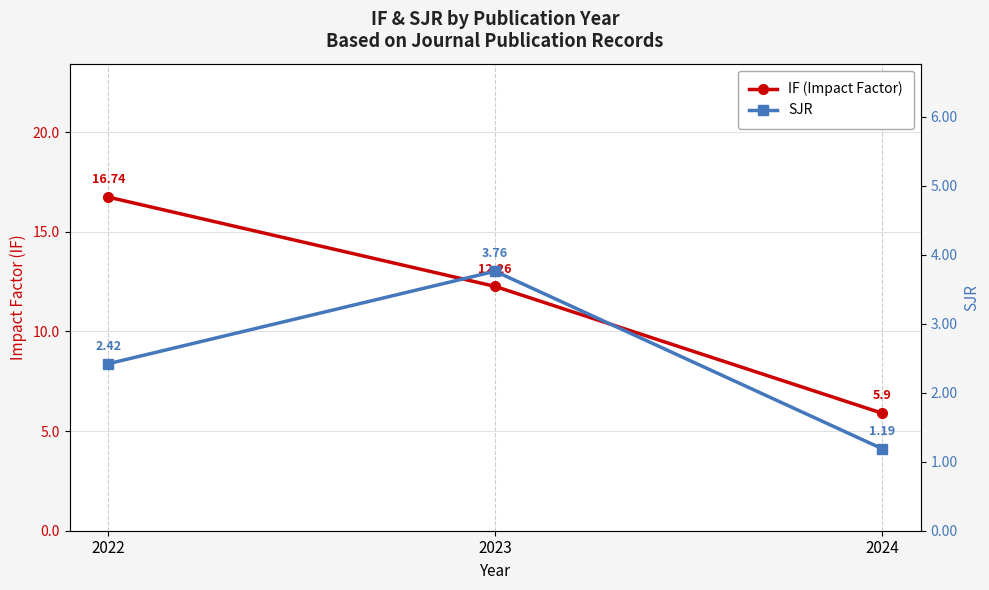

Reading left to right, transcribe all the data shown in this chart.

IF (Impact Factor): 2022=16.7	2023=12.3	2024=5.9
SJR: 2022=2.4	2023=3.8	2024=1.2